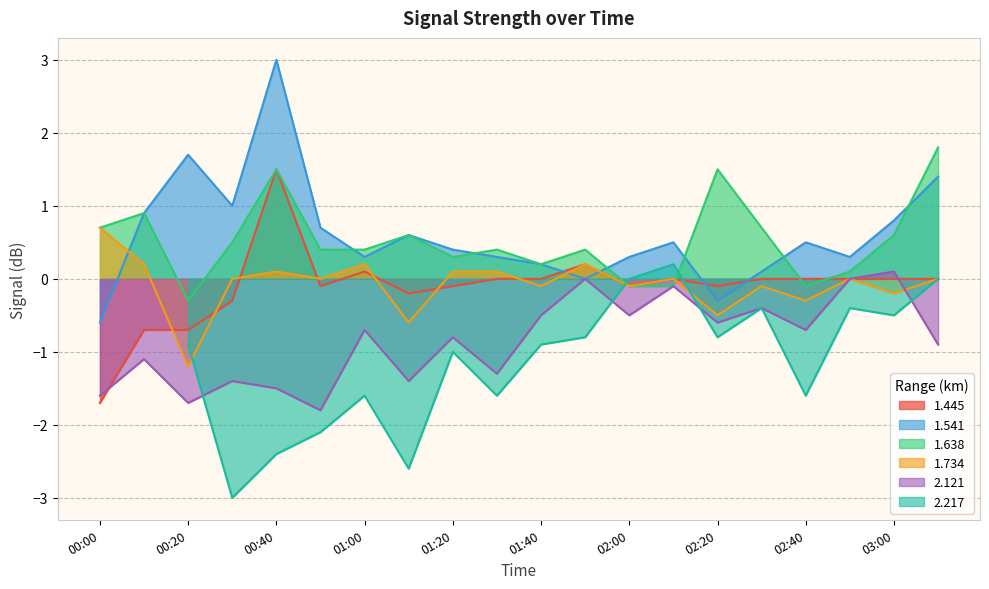

How many values in 2.121 are above zero?

1